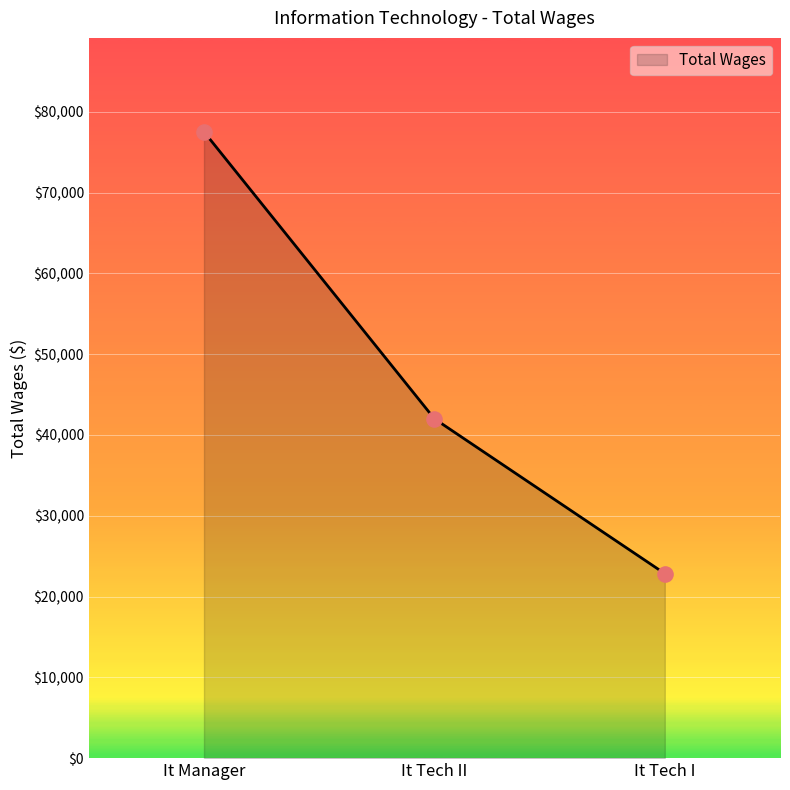

Approximately how many times larger is the value at It Manager compared to It Tech I?

3.4